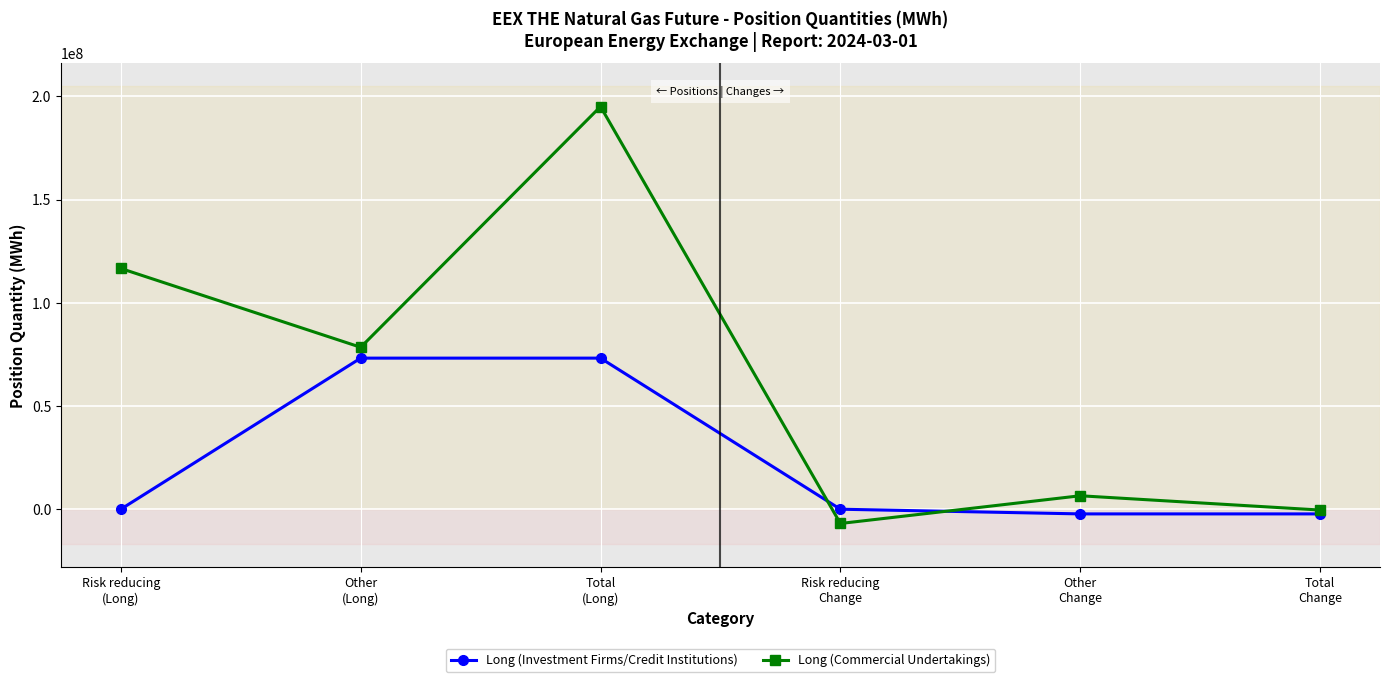

Which category has the highest value in the Long (Commercial Undertakings) series?

Total
(Long)